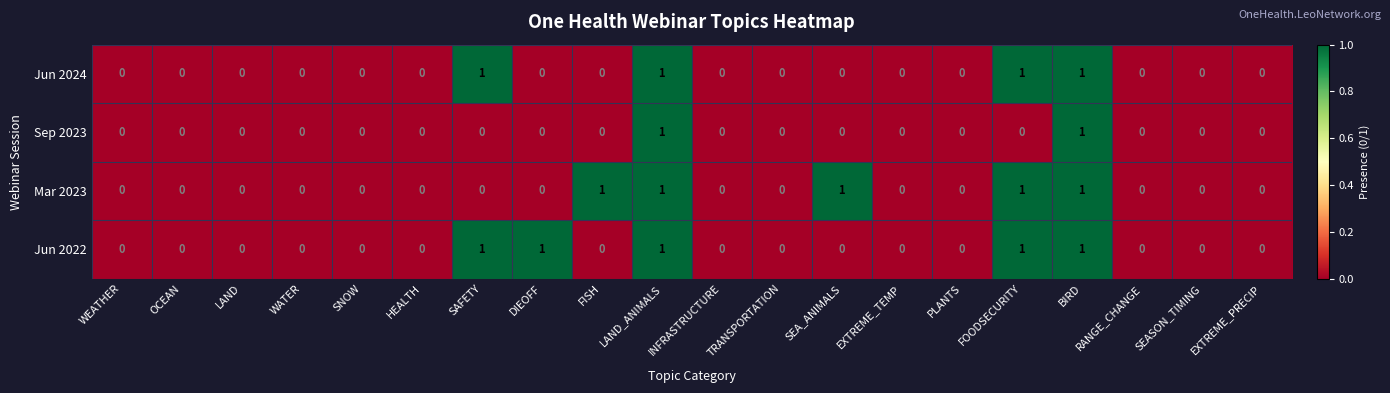

True or false: Jun 2022 has a value of 0 at EXTREME_TEMP.

True